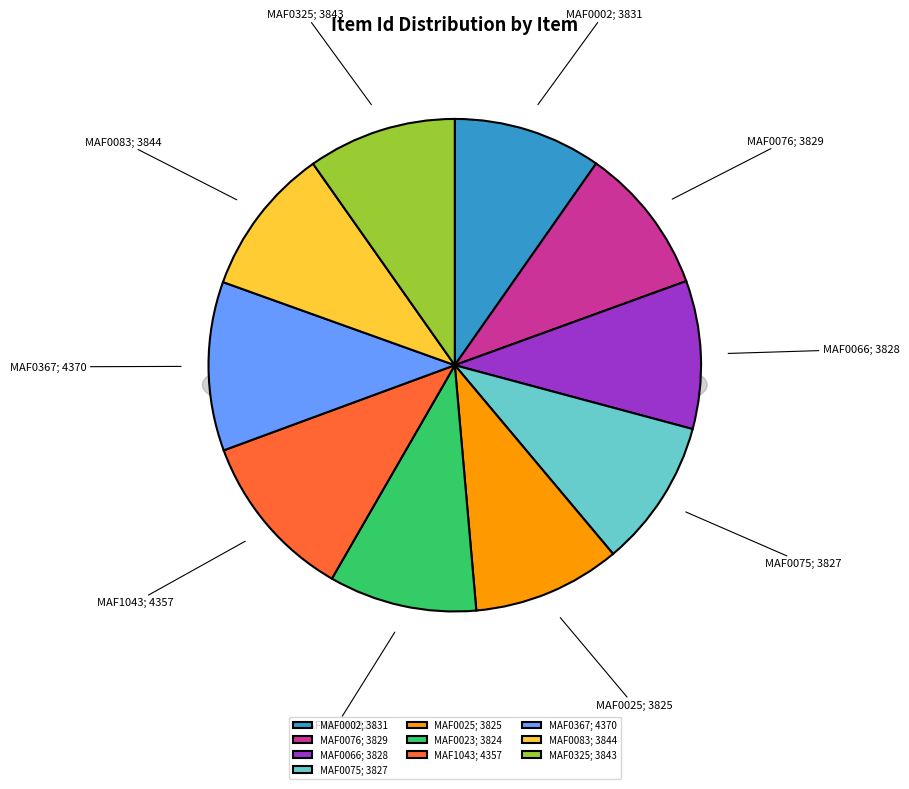

To the nearest percent, what percentage of the pie is MAF0367
(4370)?

11%